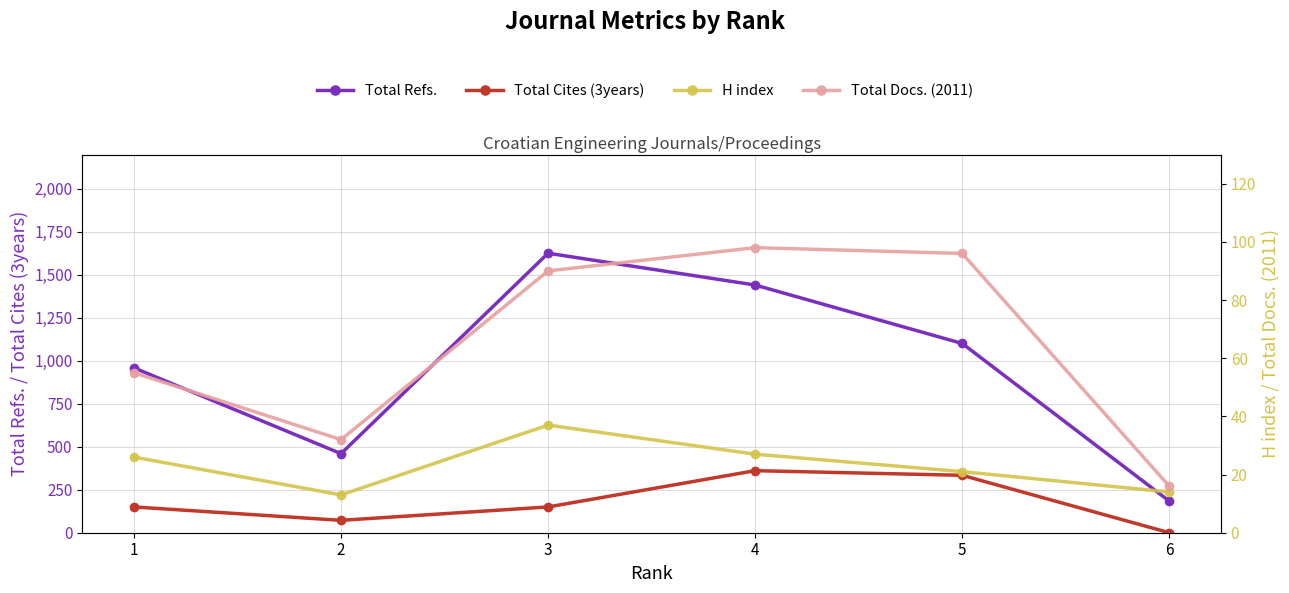

The value of H index at 4 is 27. True or false?

True